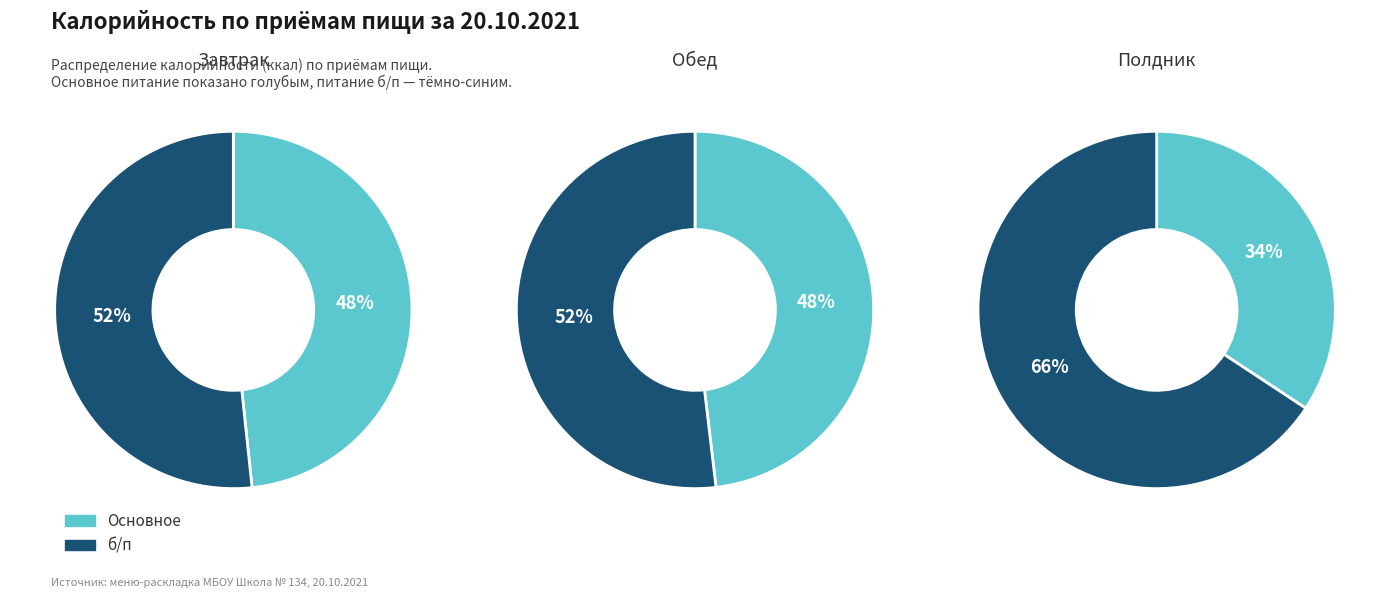

What is the change in value from Завтрак to Полдник?

+79